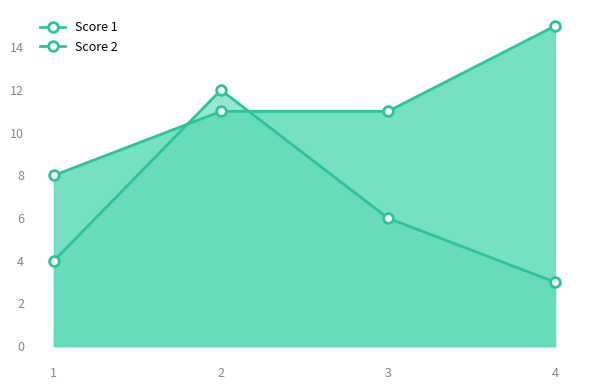

At which label does Score 1 reach its minimum?

1